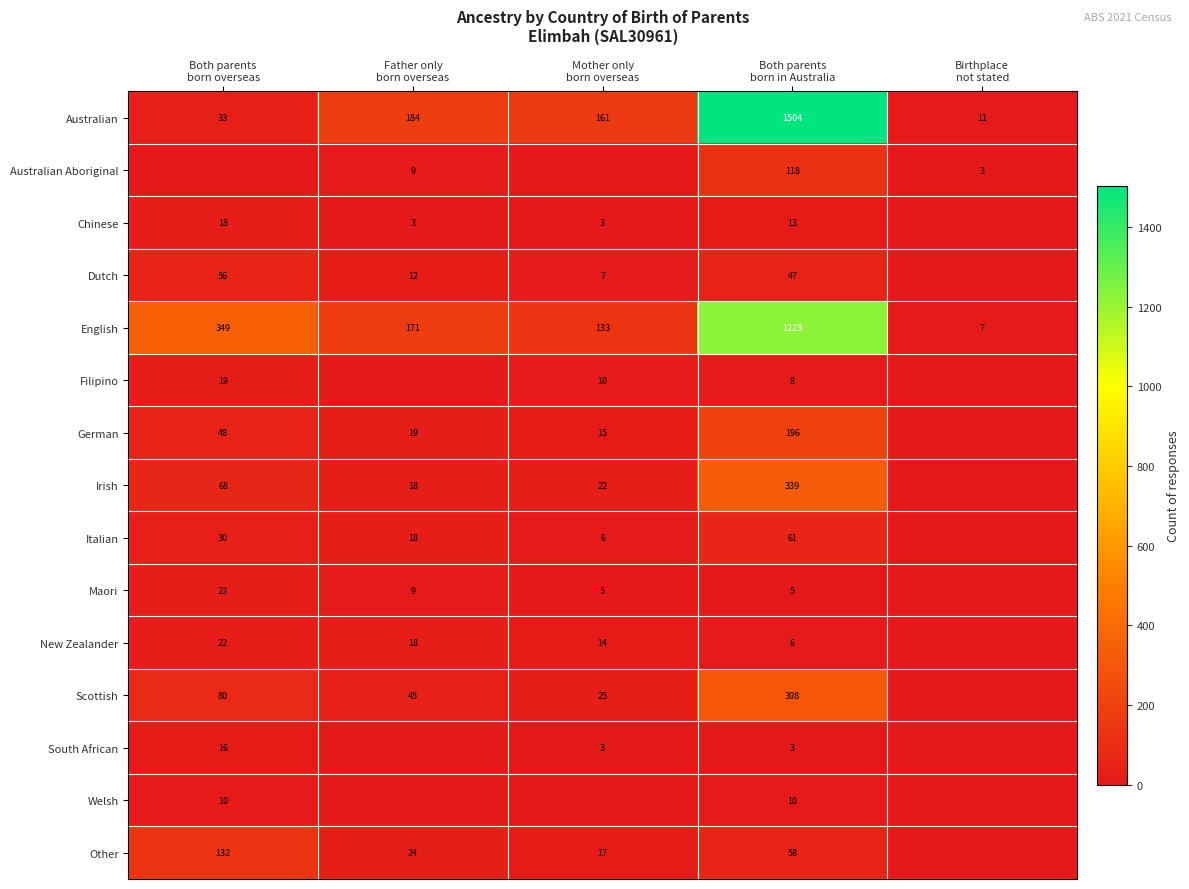

Is it true that German equals 48 at Both parents born overseas?

True